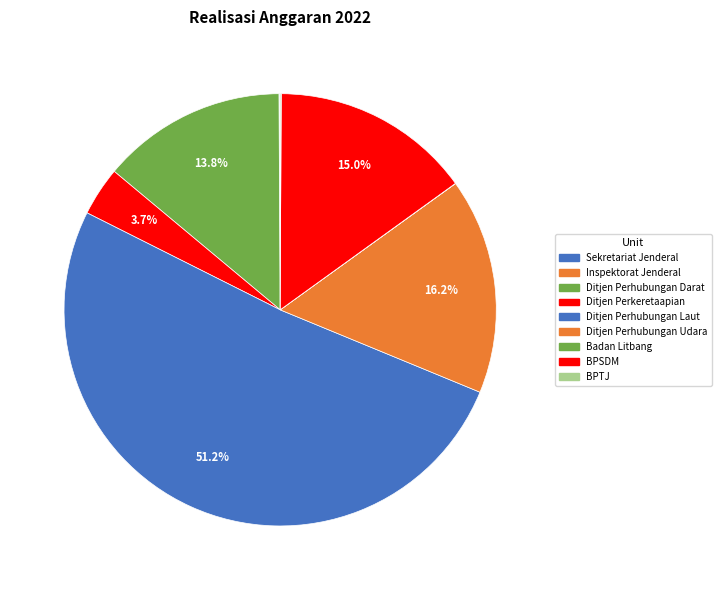

Which slice is the smallest?

Inspektorat Jenderal